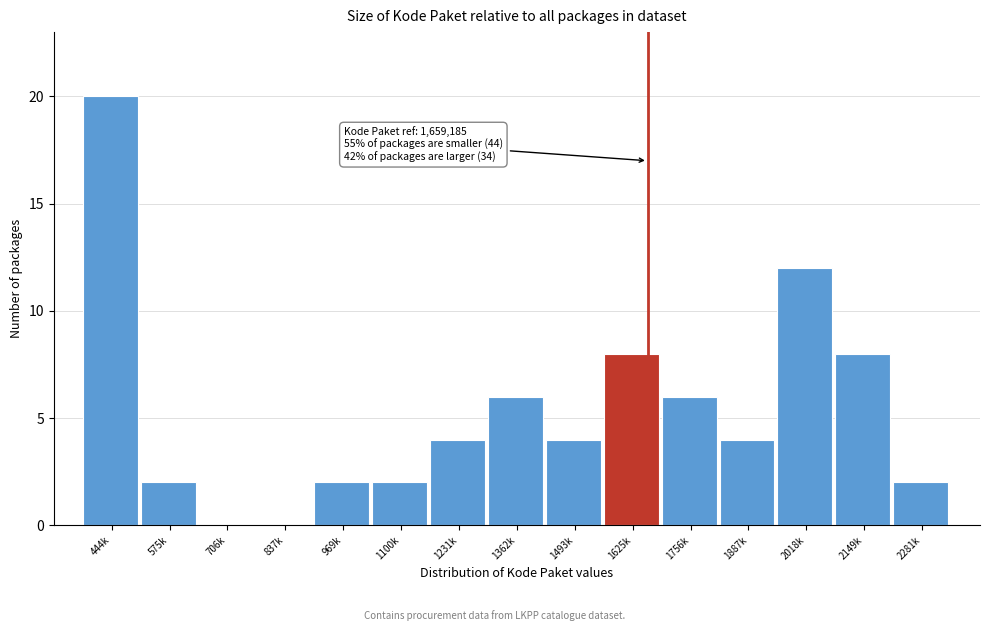

Reading left to right, list all the values displayed in this chart.

444k=20	575k=2	706k=0	837k=0	969k=2	1100k=2	1231k=4	1362k=6	1493k=4	1625k=8	1756k=6	1887k=4	2018k=12	2149k=8	2281k=2